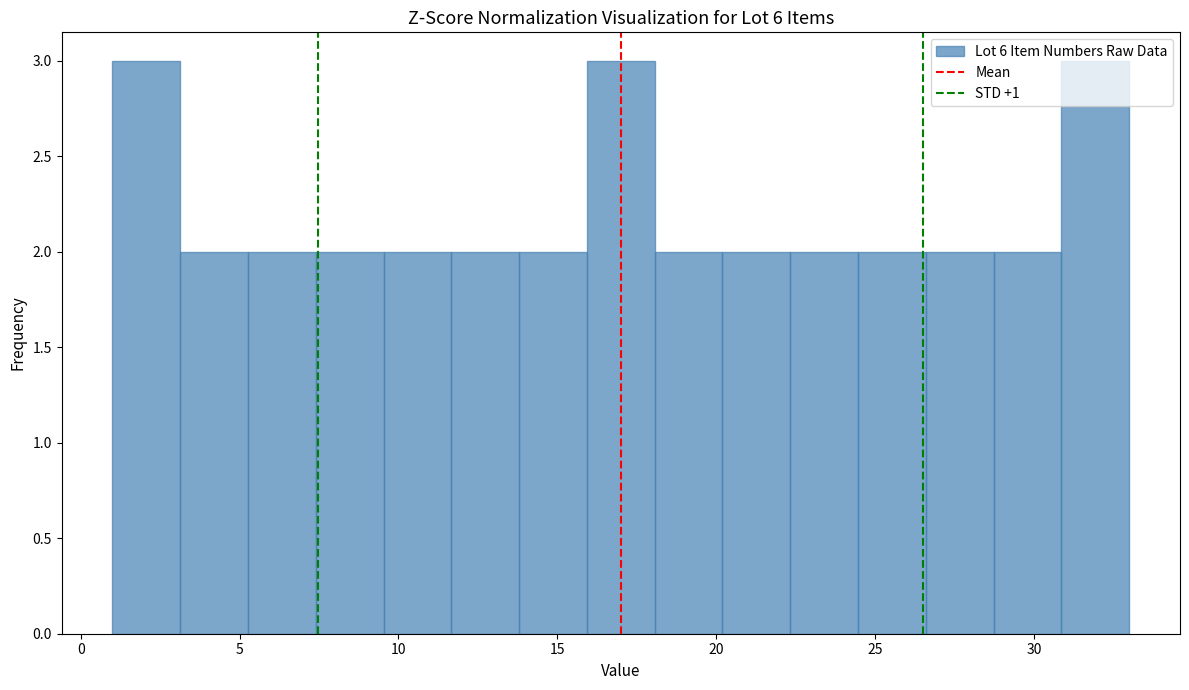

What is the height of the bar covering 14.0 to 16.0 on the x-axis? Neither the bar edges nor the heights are printed on the chart, so give them approximately, as read against the axes.

2